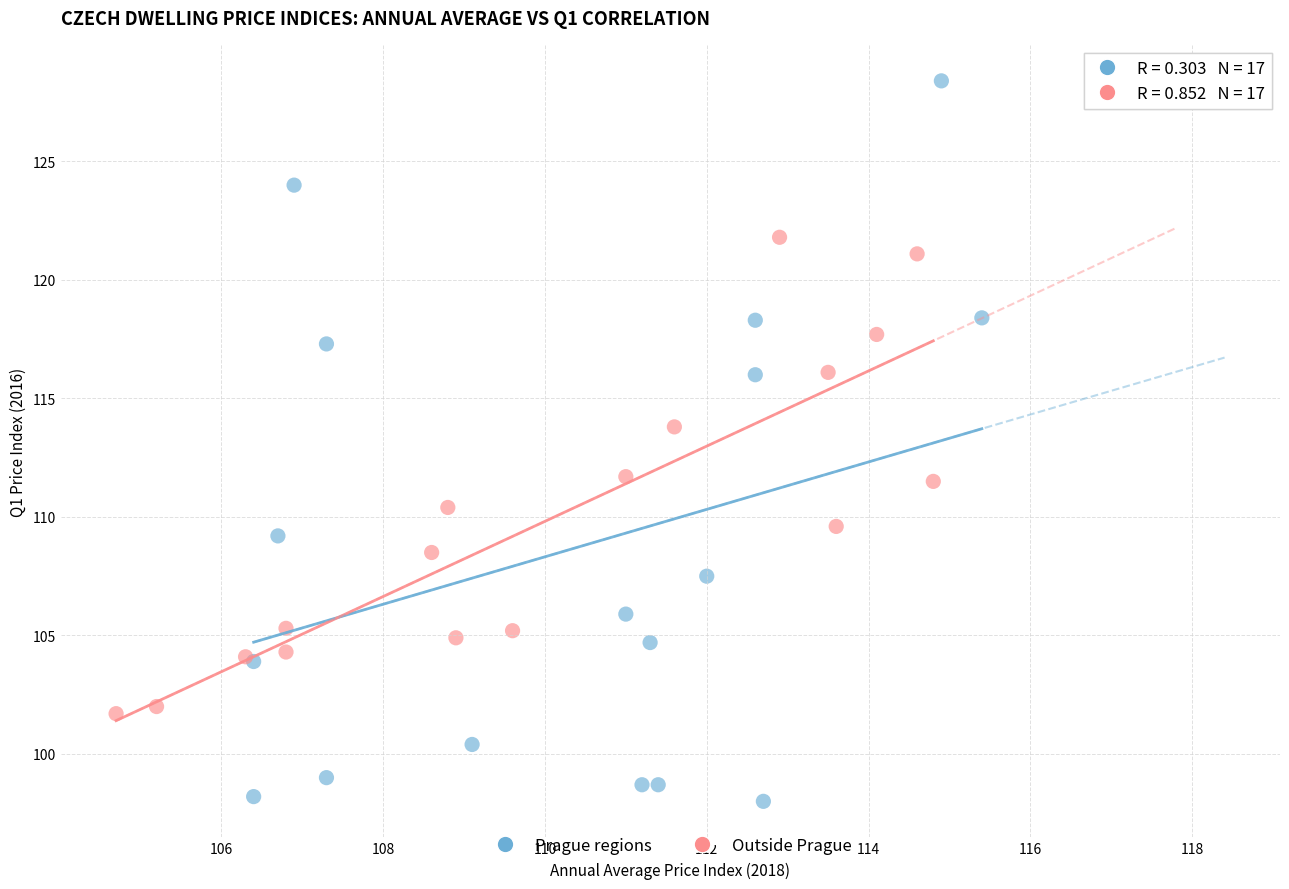

Which series has the widest spread of Y values?

Prague regions